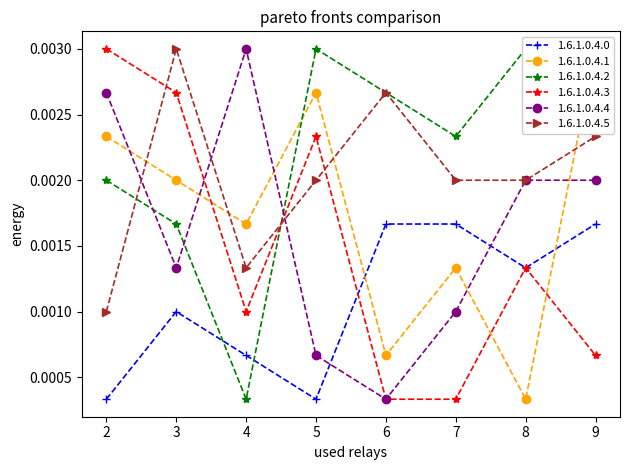

True or false: 1.6.1.0.4.3 has more than 1 points higher than both neighbors.

True